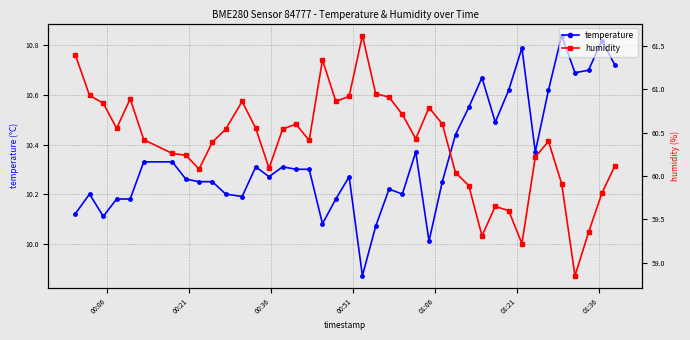

True or false: humidity and temperature intersect in this chart.

False